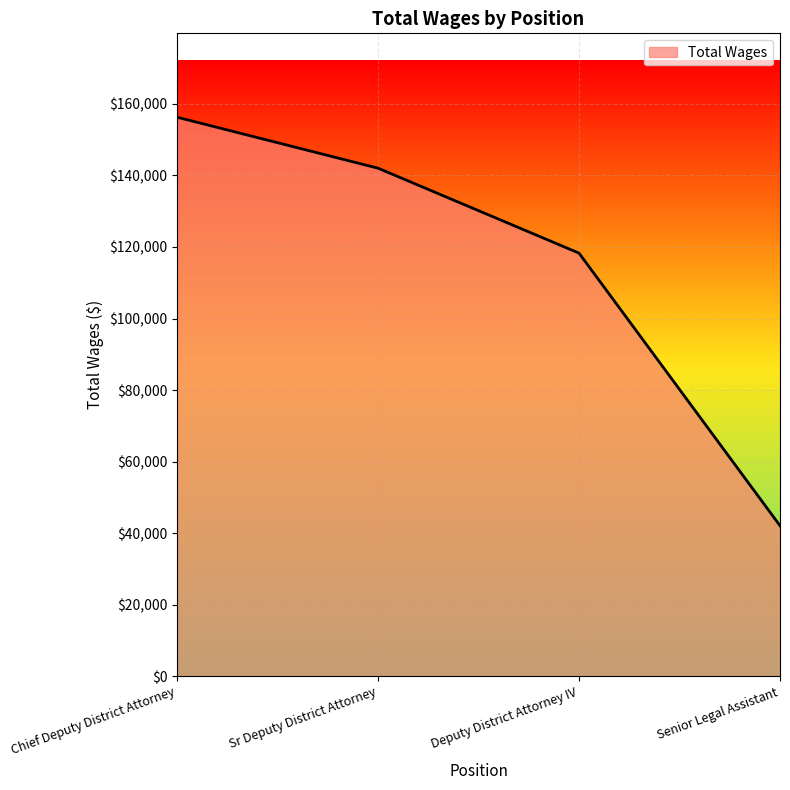

Which has a higher value, Chief Deputy District Attorney or Senior Legal Assistant?

Chief Deputy District Attorney